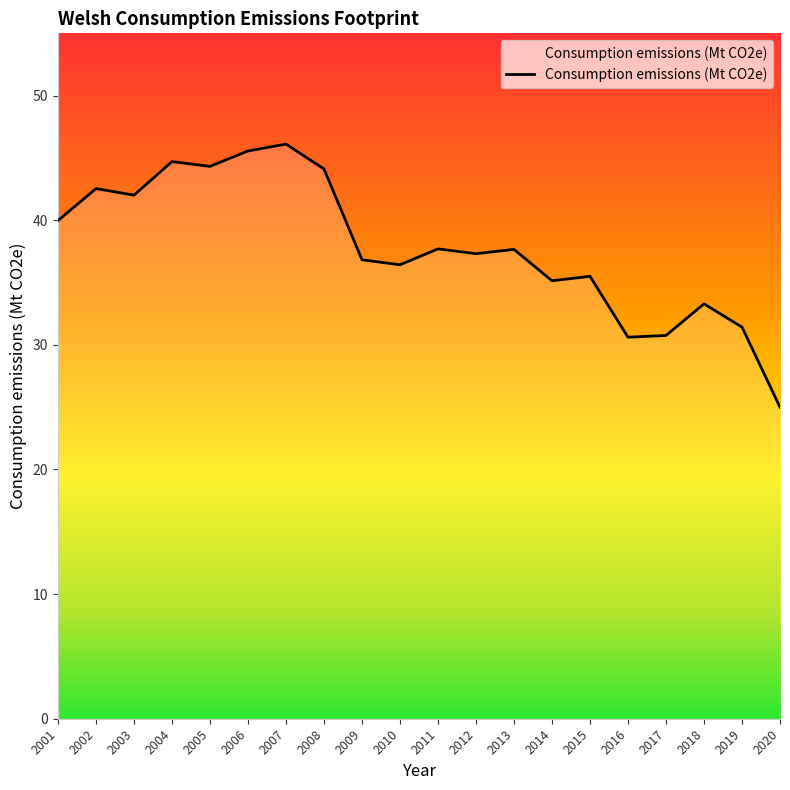

At which category does the chart reach its peak across all series?

2007